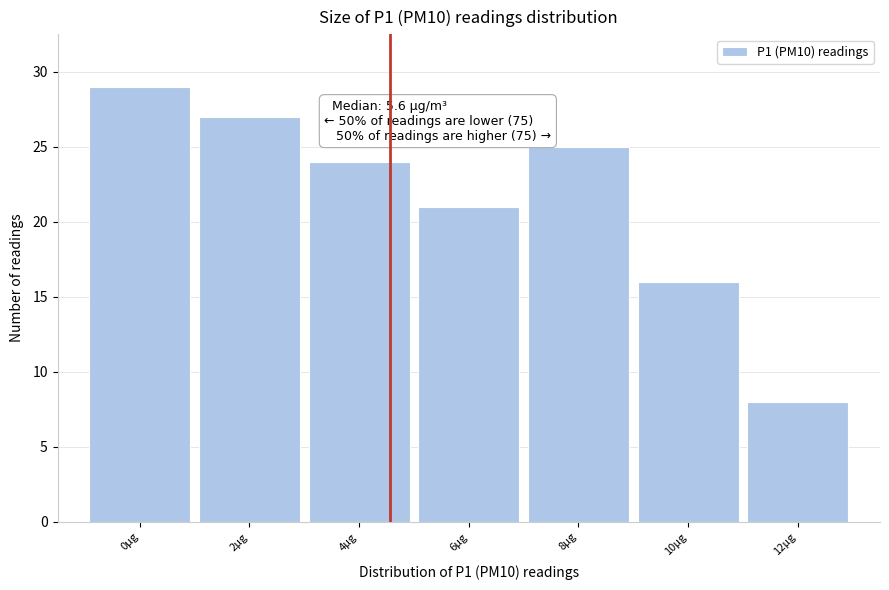

Reading left to right, extract all data points from this chart.

29	27	24	21	25	16	8